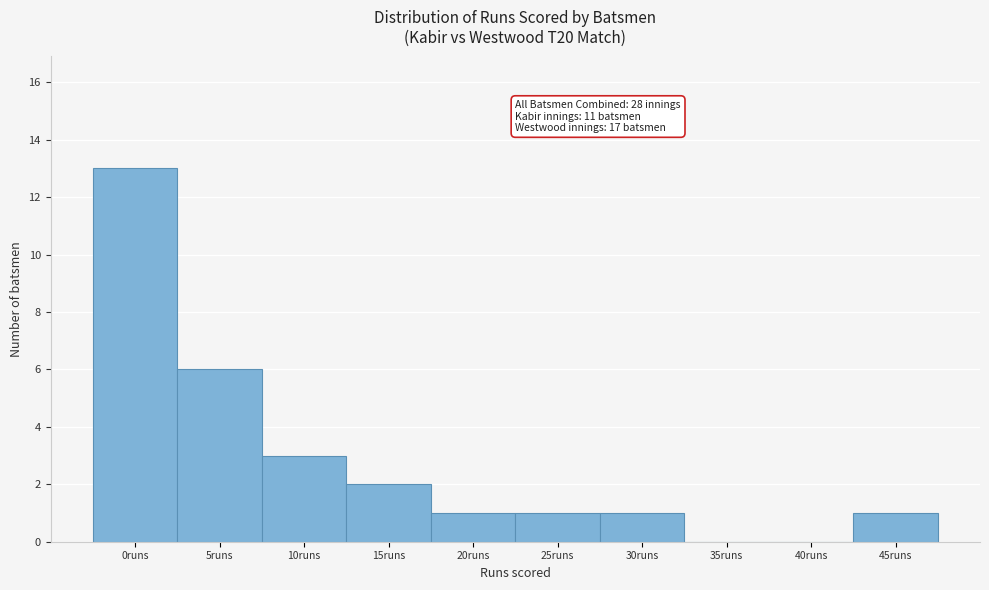

Reading right to left, extract all data points from this chart.

45runs=1	40runs=0	35runs=0	30runs=1	25runs=1	20runs=1	15runs=2	10runs=3	5runs=6	0runs=13